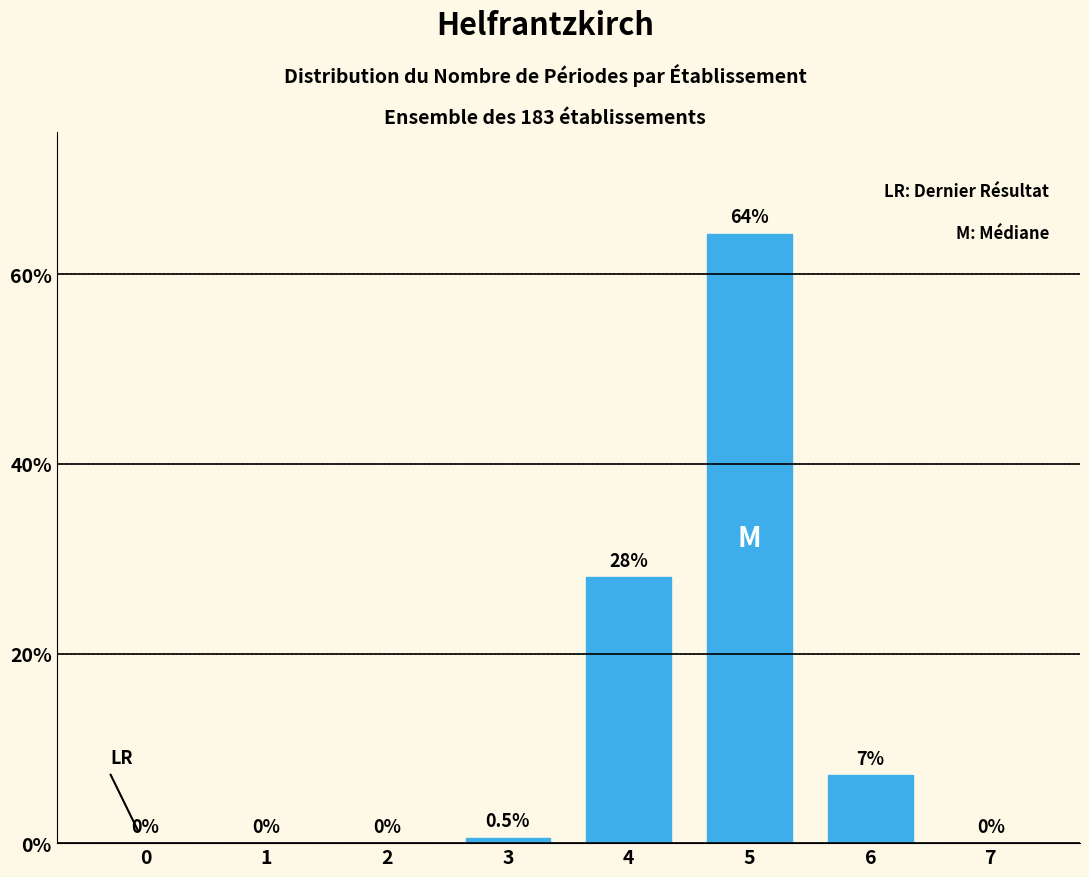

Where is the data nearest to the value 32?

4